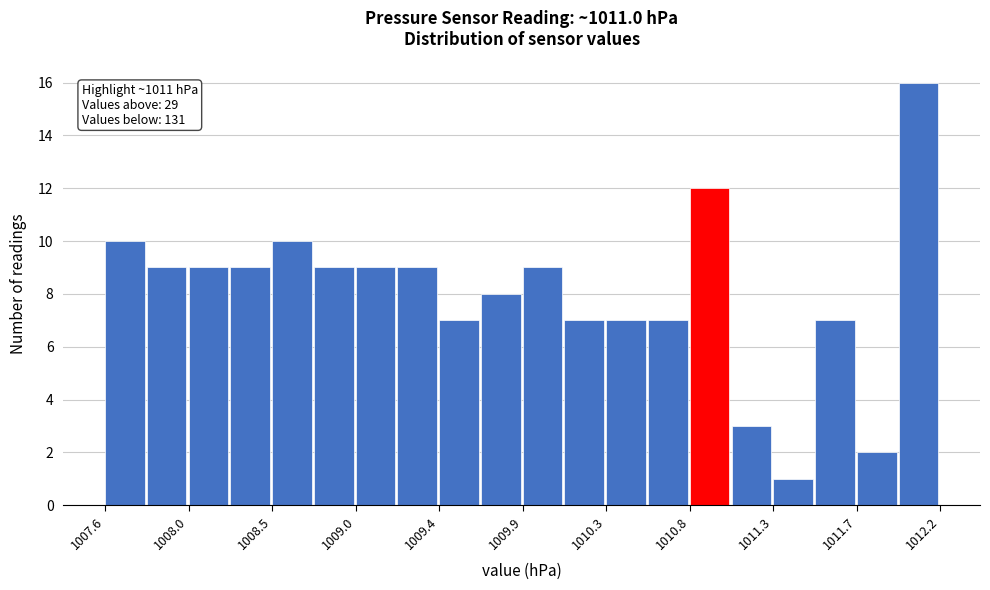

Over which range of the x-axis is the bar tallest?

1011.95 to 1012.18